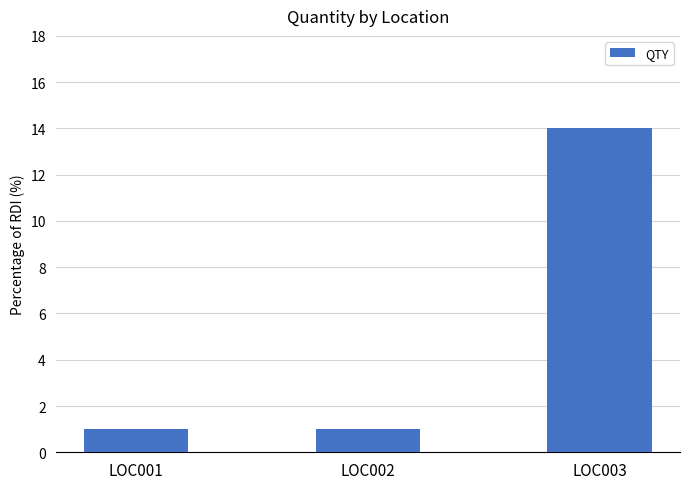

The chart shows a value of 2 at LOC001. True or false?

False